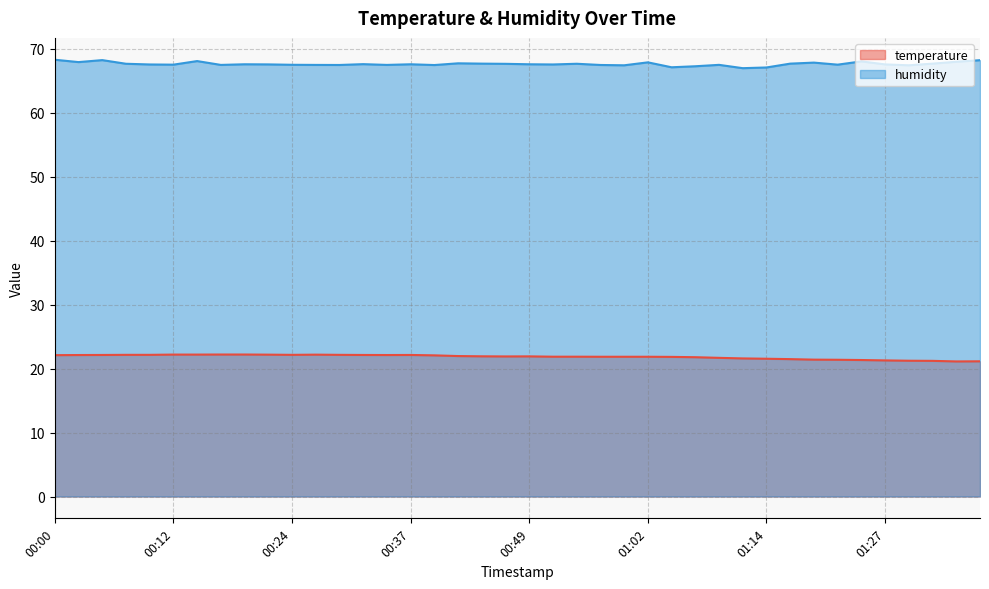

True or false: temperature has more than 2 points higher than both neighbors.

True